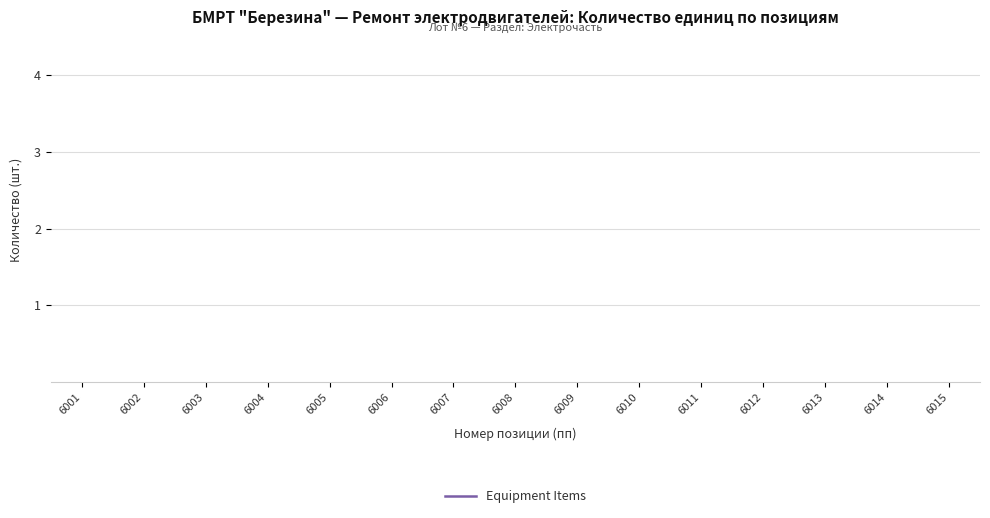

Count the number of values greater than 6008.

7